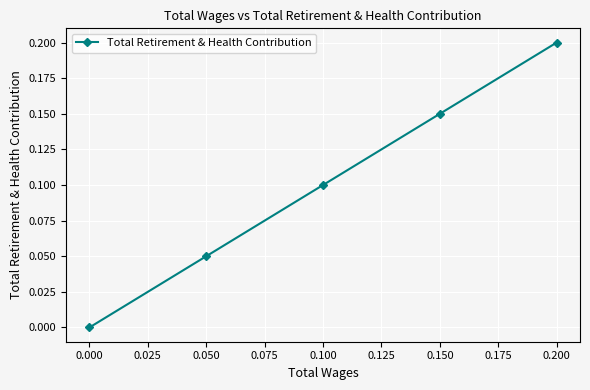

Does the chart display data point markers on the line(s)?

Yes